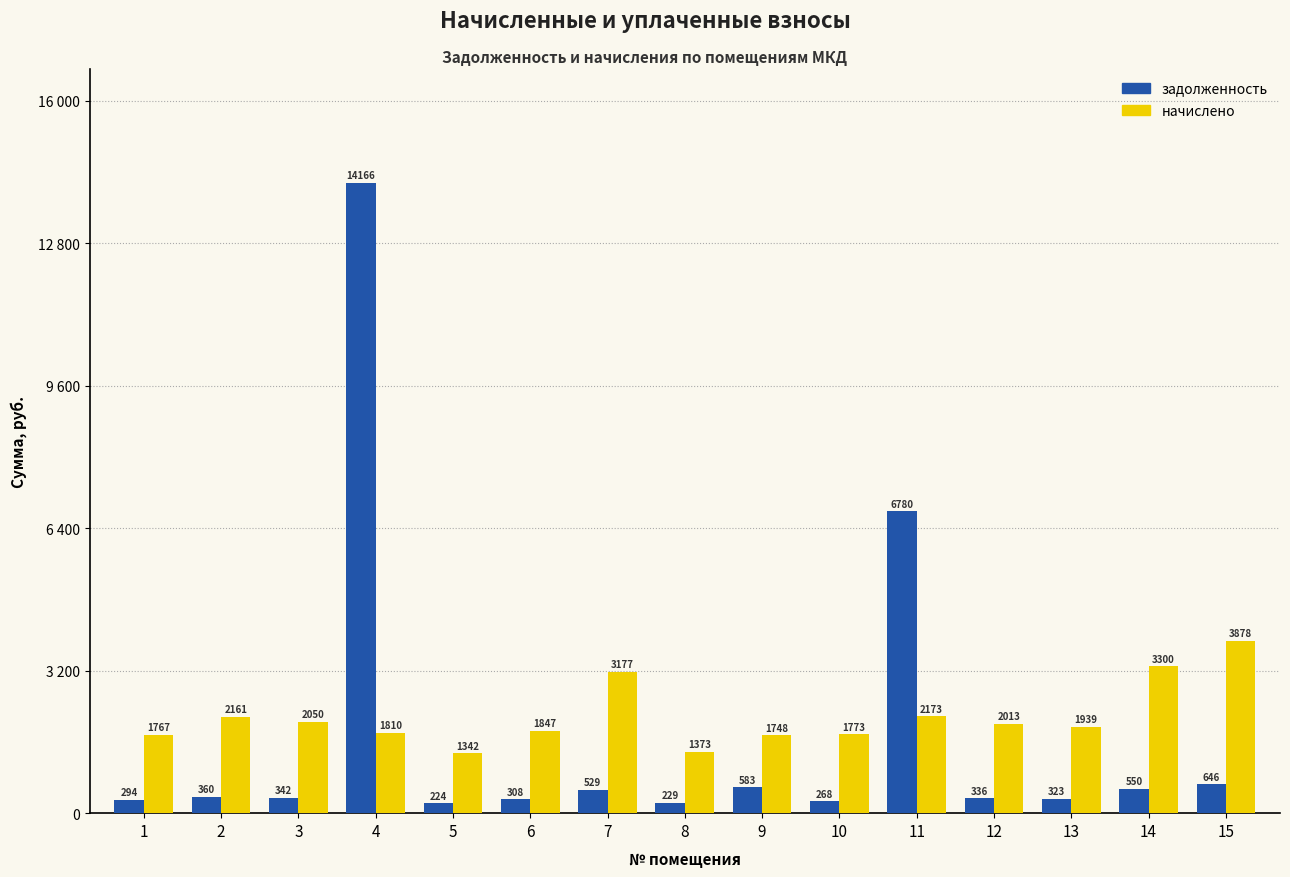

Between 6 and 9, which series saw the biggest shift?

задолженность